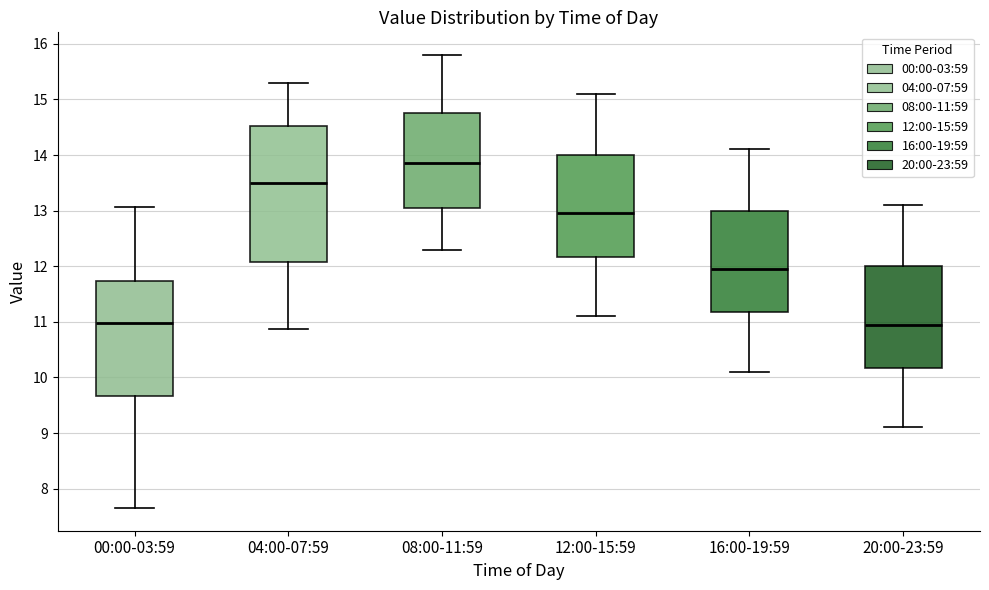

Reading left to right, read every box against the y-axis: the position of its median line, the range the box covers, and the ends of its whiskers. The values are not printed on the chart, so give them approximately, as read against the axis.

00:00-03:59: median 11.0, box 9.7 to 11.7, whiskers 7.7 to 13.1
04:00-07:59: median 13.5, box 12.1 to 14.5, whiskers 10.9 to 15.3
08:00-11:59: median 13.9, box 13.1 to 14.8, whiskers 12.3 to 15.8
12:00-15:59: median 13.0, box 12.2 to 14.0, whiskers 11.1 to 15.1
16:00-19:59: median 12.0, box 11.2 to 13.0, whiskers 10.1 to 14.1
20:00-23:59: median 11.0, box 10.2 to 12.0, whiskers 9.1 to 13.1